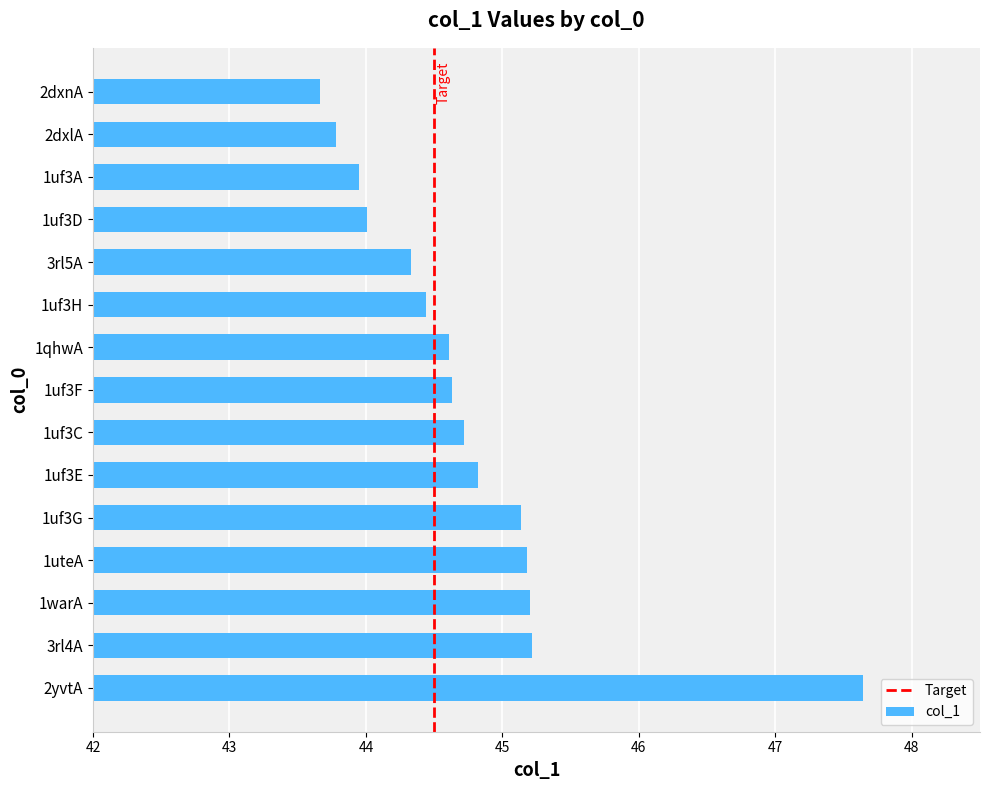

Which category has the lowest value across all series?

2dxnA